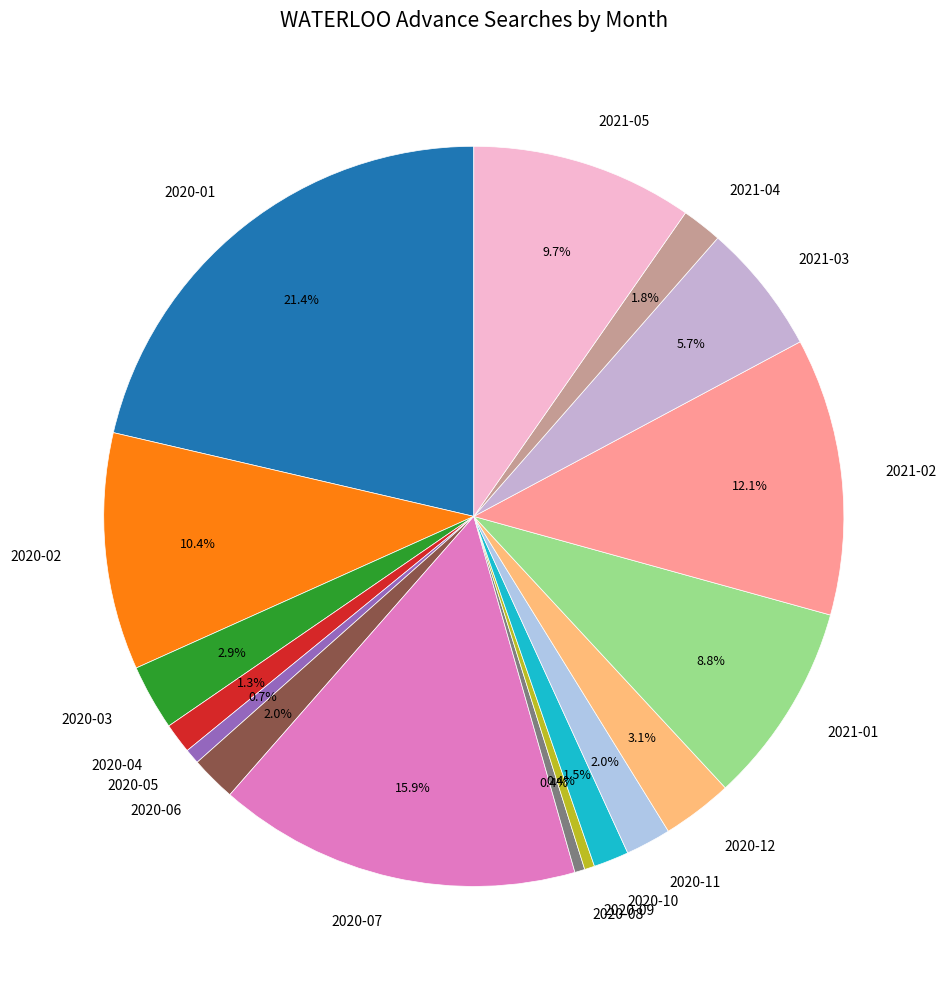

To the nearest percent, what is the difference between the largest and smallest slice percentages?

21%